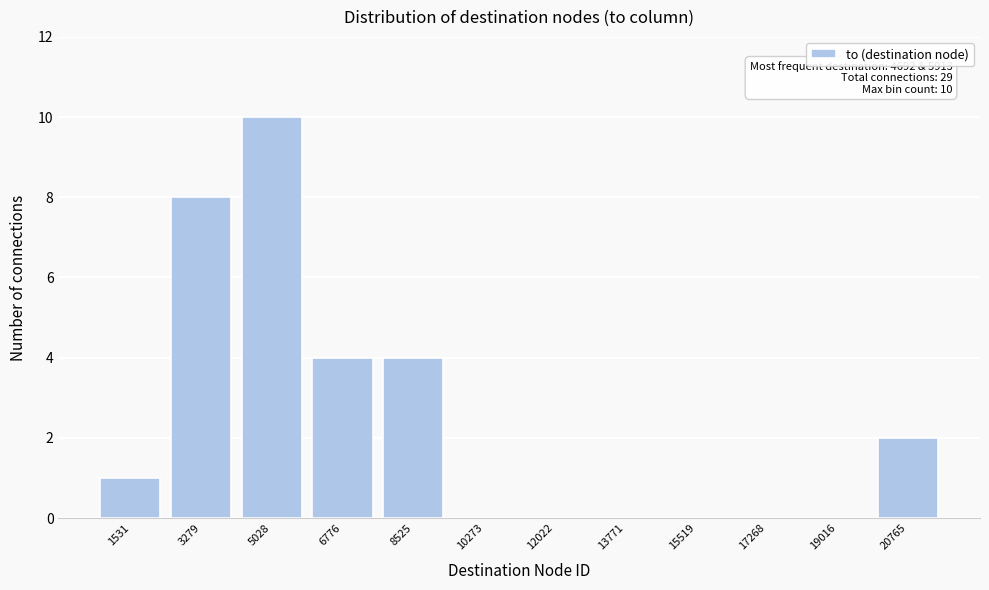

Reading left to right, list all the values displayed in this chart.

1531=1	3279=8	5028=10	6776=4	8525=4	10273=0	12022=0	13771=0	15519=0	17268=0	19016=0	20765=2